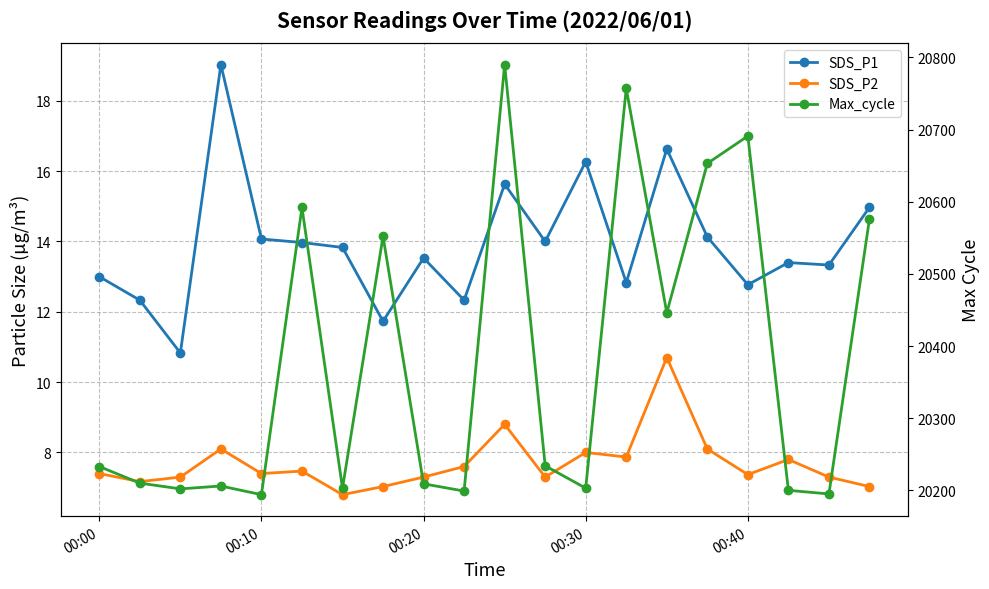

What is the value of the SDS_P1 point at the 18th from the left?

13.4